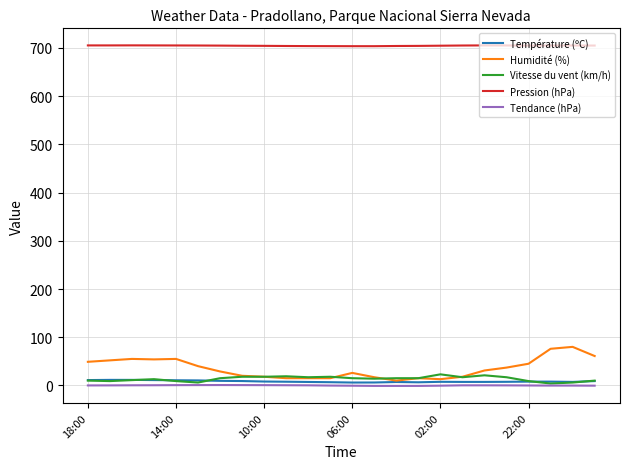

True or false: Température (ºC) and Pression (hPa) intersect in this chart.

False